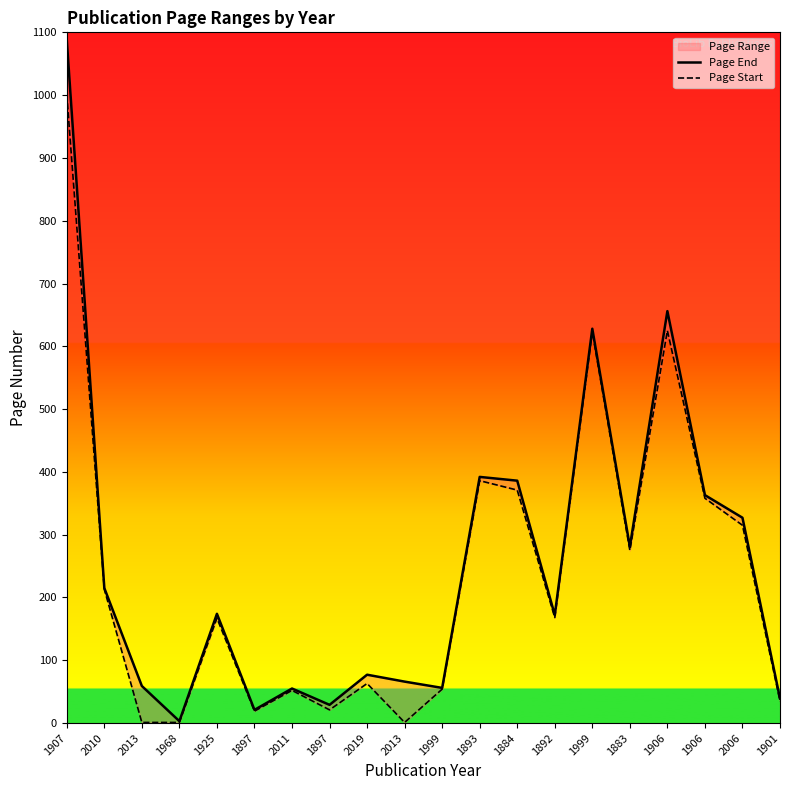

Does the chart display data point markers on the line(s)?

No